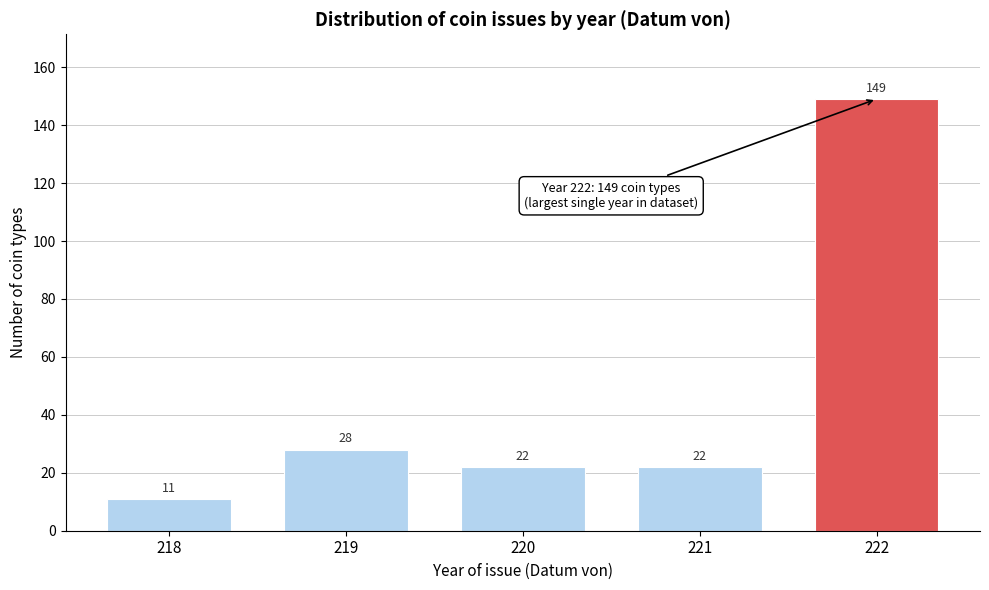

Reading left to right, extract all data points from this chart.

218=11	219=28	220=22	221=22	222=149